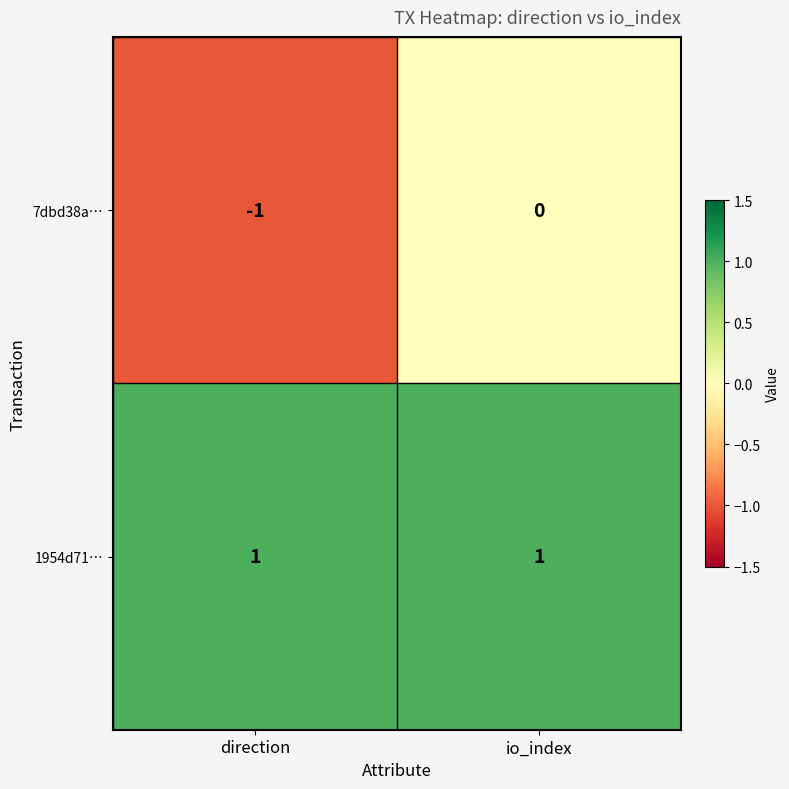

Which series has the widest spread of values?

7dbd38a…